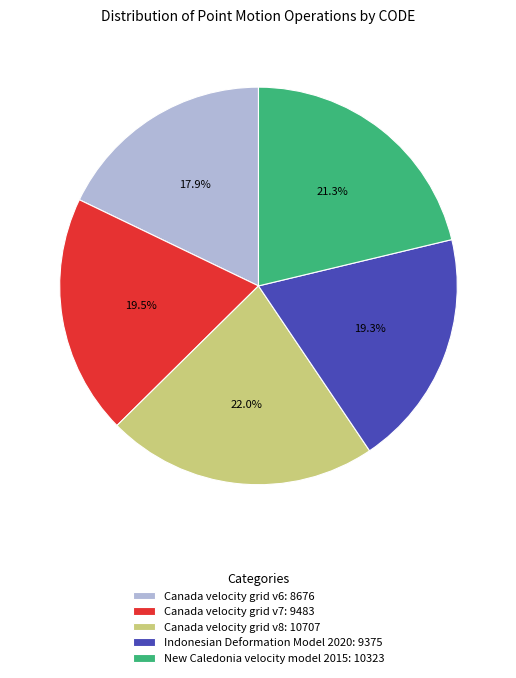

To the nearest percent, what is the combined percentage of Indonesian Deformation Model 2020 and Canada velocity grid v7?

39%